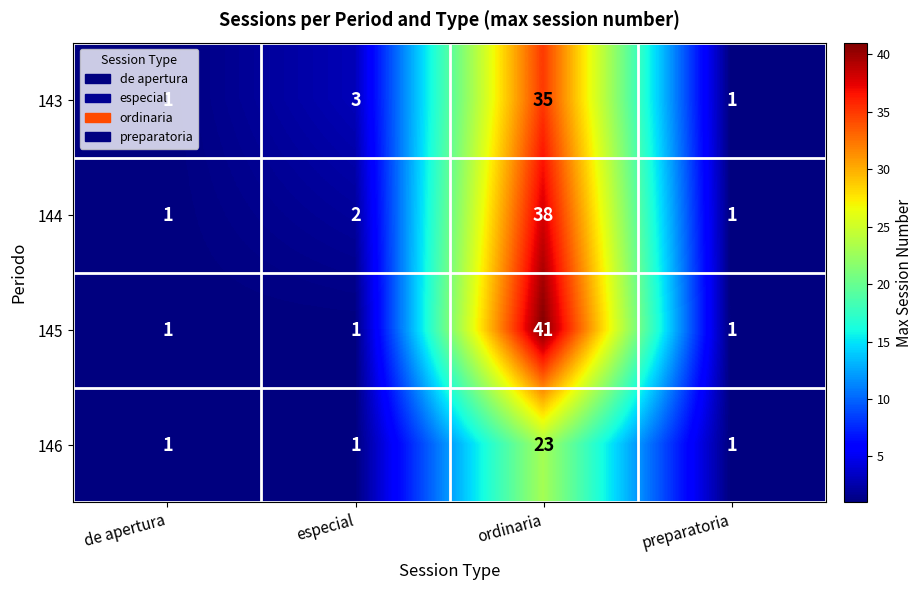

At which label is 144 closest to 19?

especial